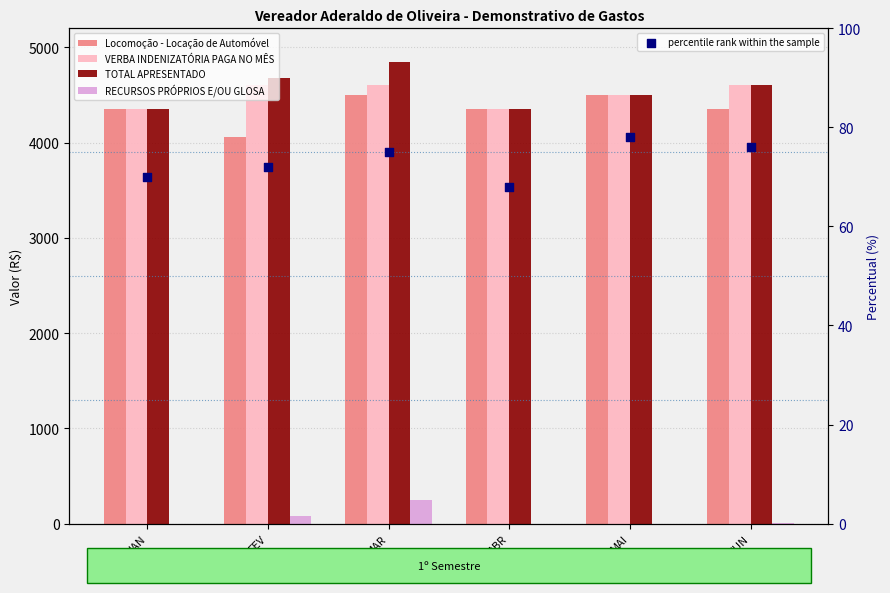

What are all the series names shown in the legend?

Locomoção - Locação de Automóvel, VERBA INDENIZATÓRIA PAGA NO MÊS, TOTAL APRESENTADO, RECURSOS PRÓPRIOS E/OU GLOSA, percentile rank within the sample